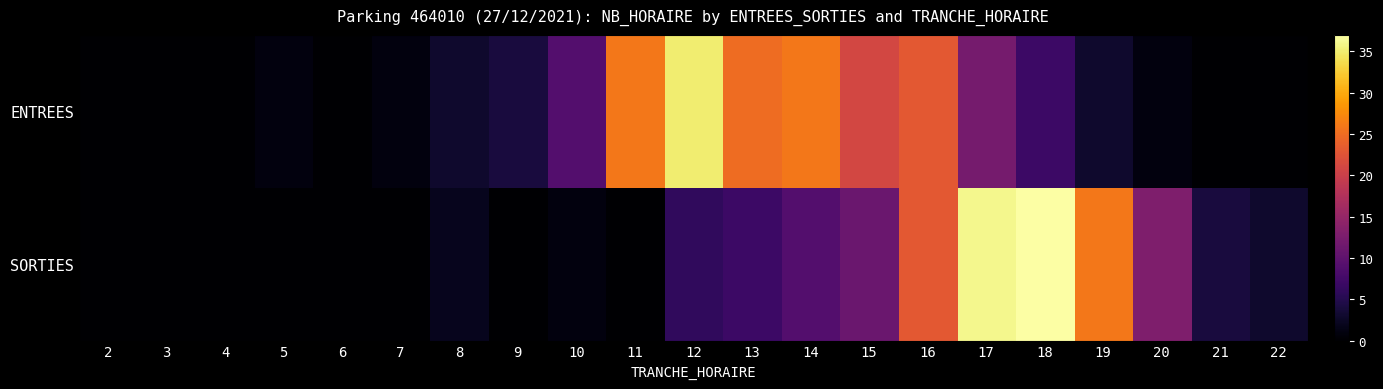

Rank the series by their average value, from highest to lowest.

ENTREES, SORTIES